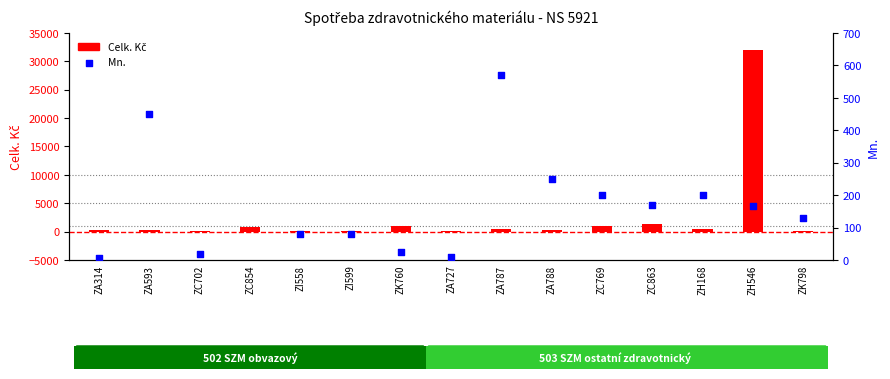

Which series contains the lowest Y value?

Mn.